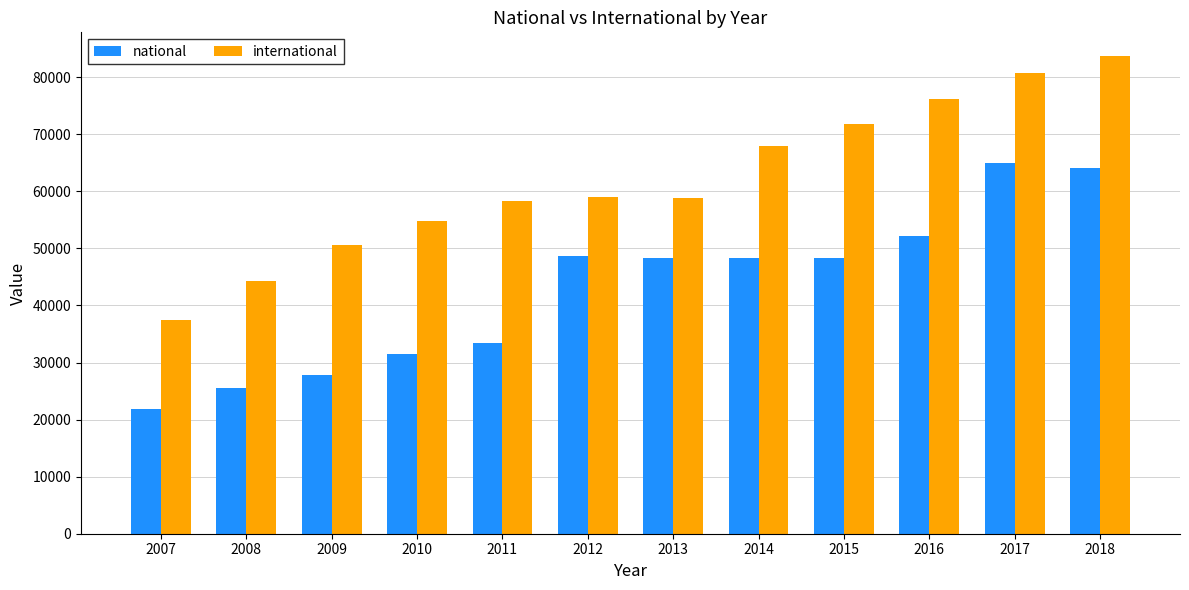

Which series has the largest total across all categories?

international